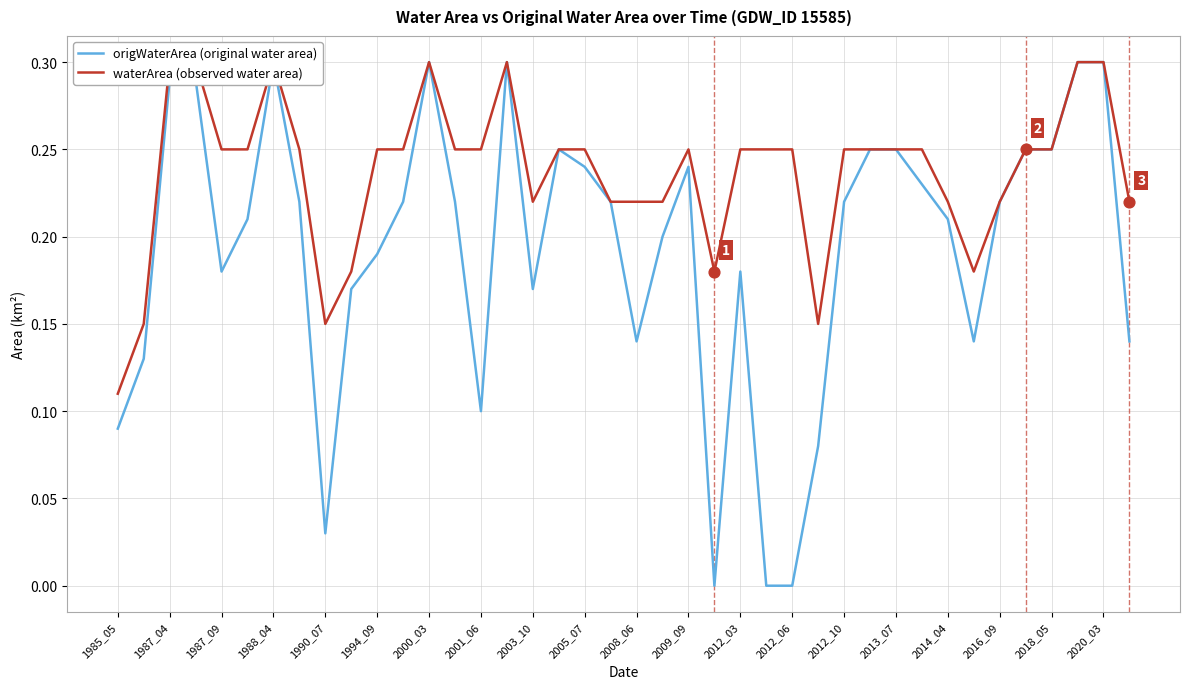

What are all the series names shown in the legend?

origWaterArea (original water area), waterArea (observed water area)